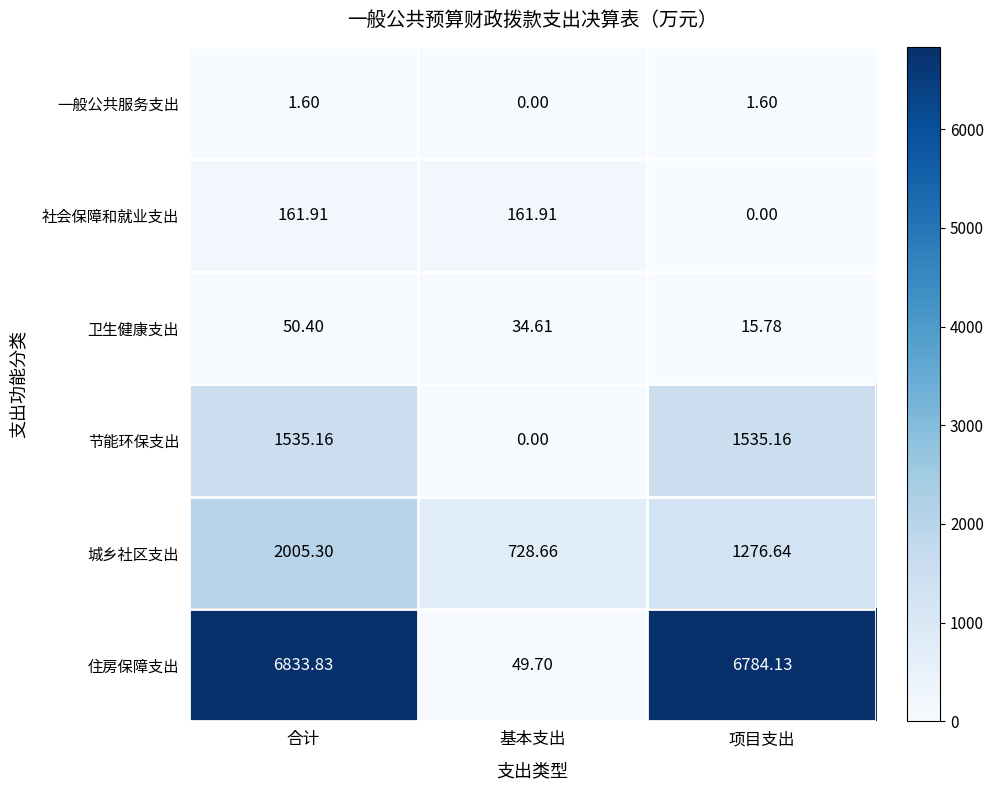

At which category is the sum across all series the highest?

合计